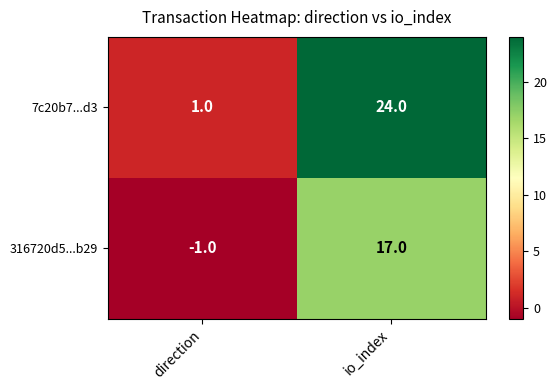

What is the smallest value displayed?

-1